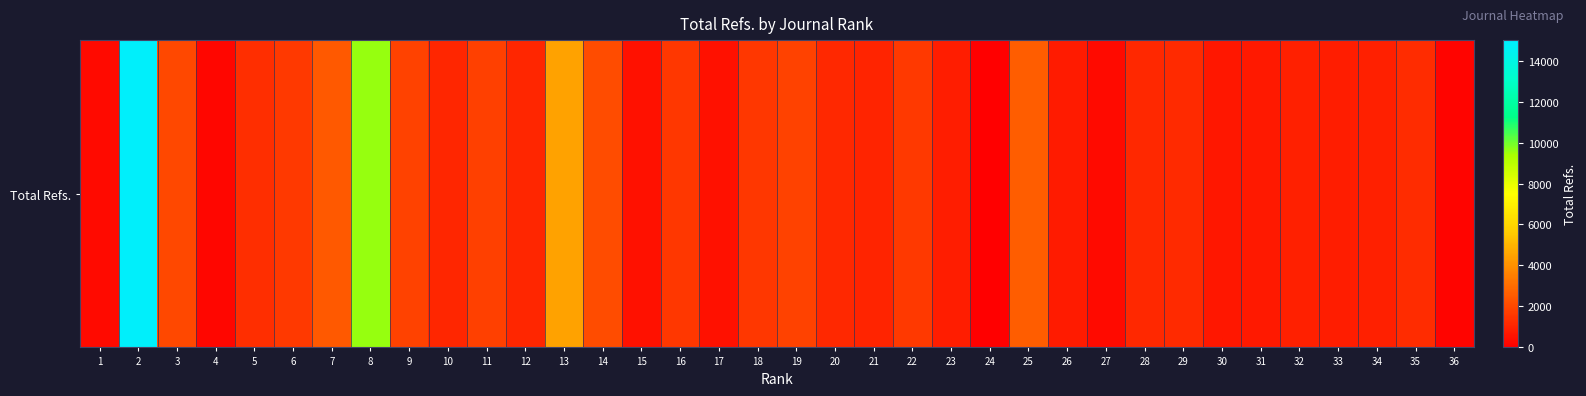

The value at 13 is 1797. True or false?

False